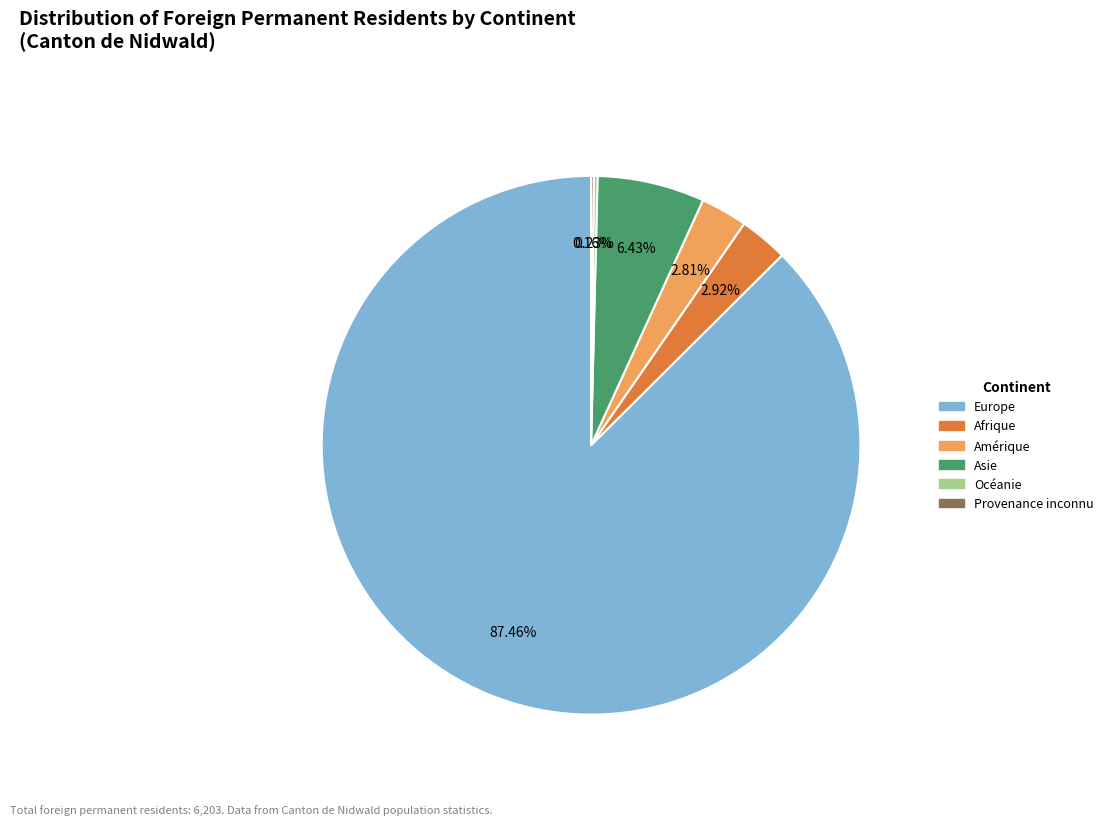

What is the ratio of the value at Europe to the value at Asie?

13.6